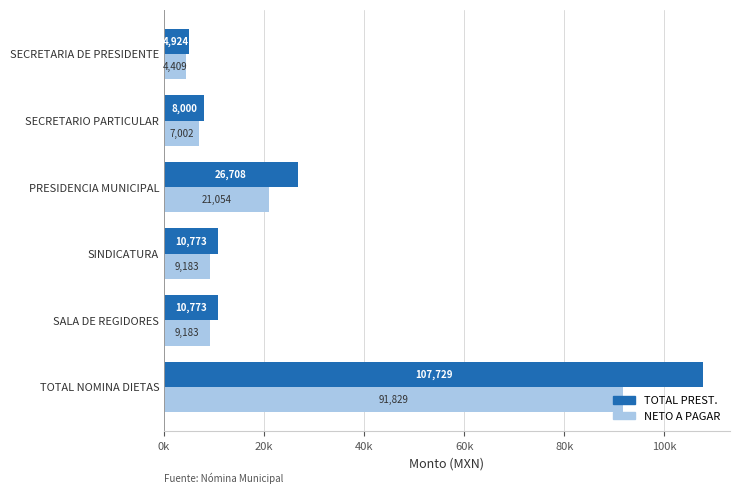

What are all the series names shown in the legend?

TOTAL PREST., NETO A PAGAR